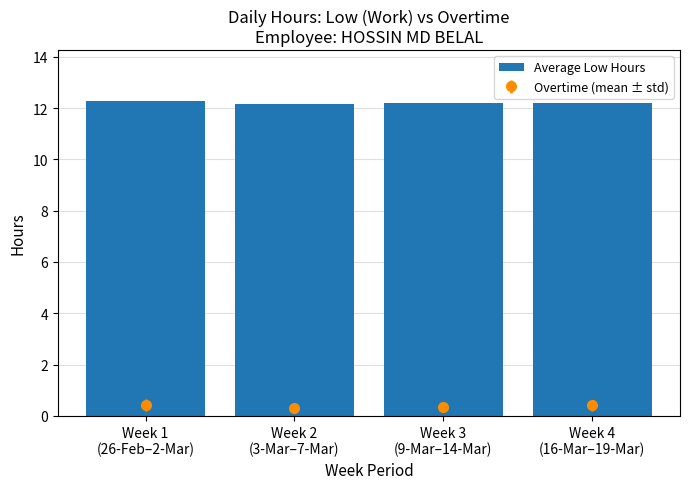

What is the average value?

12.2